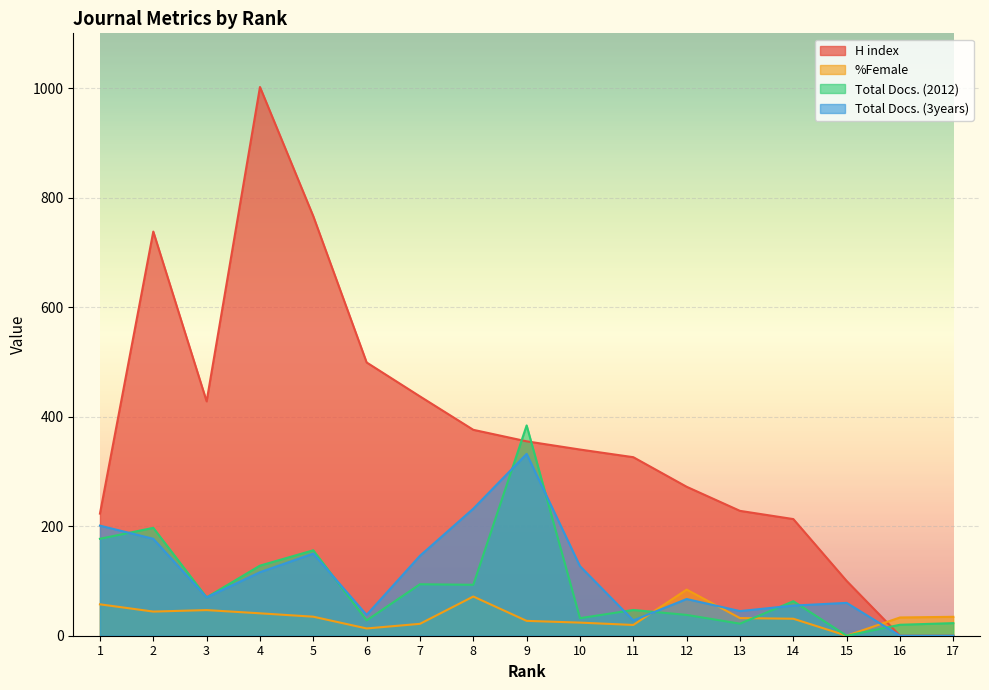

Which has a higher value, 16 or 11?

11